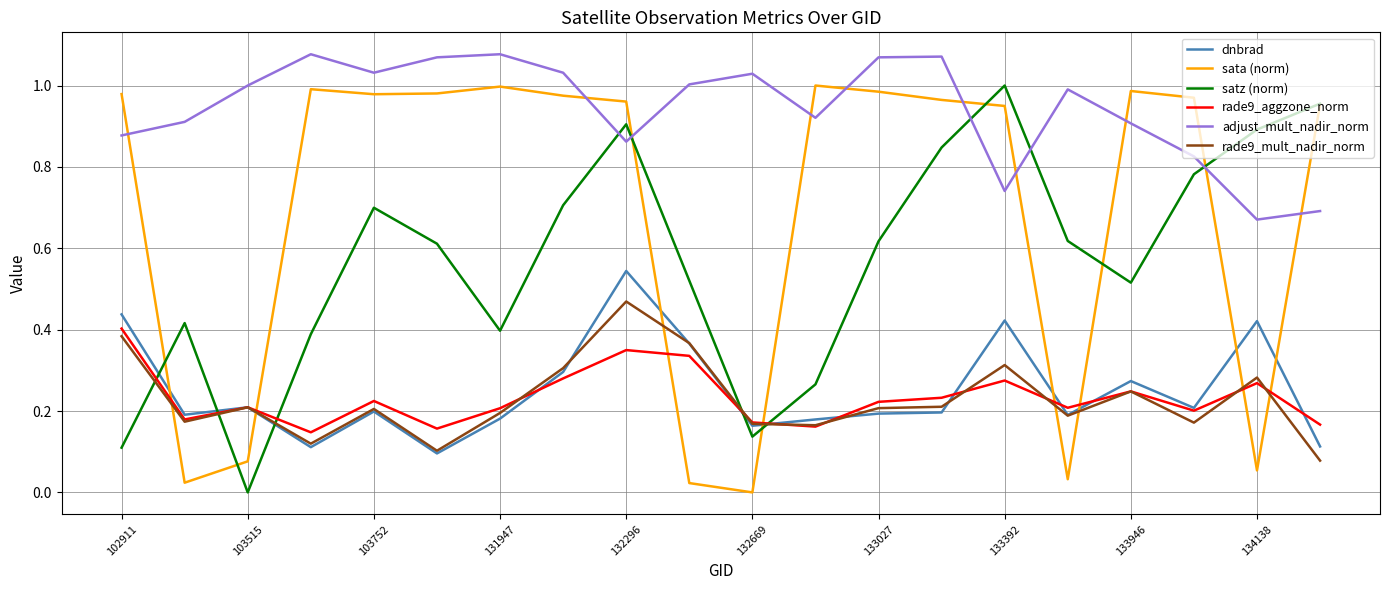

How many times do sata (norm) and rade9_aggzone_norm cross each other?

8